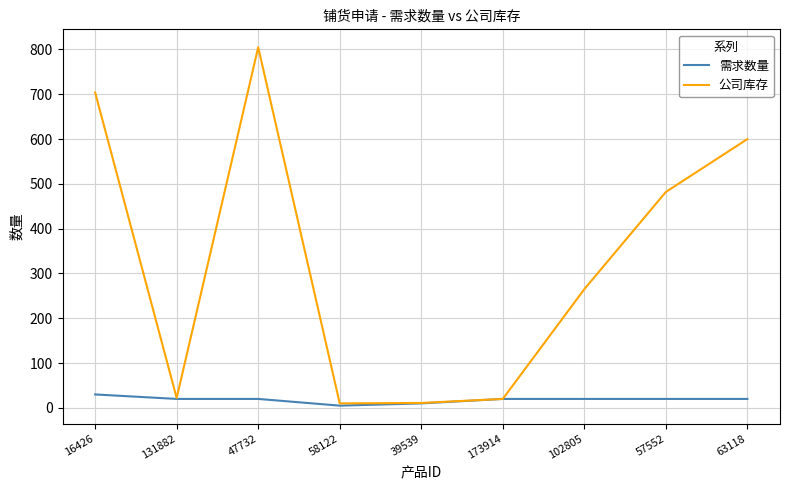

What is the smallest value displayed?

5